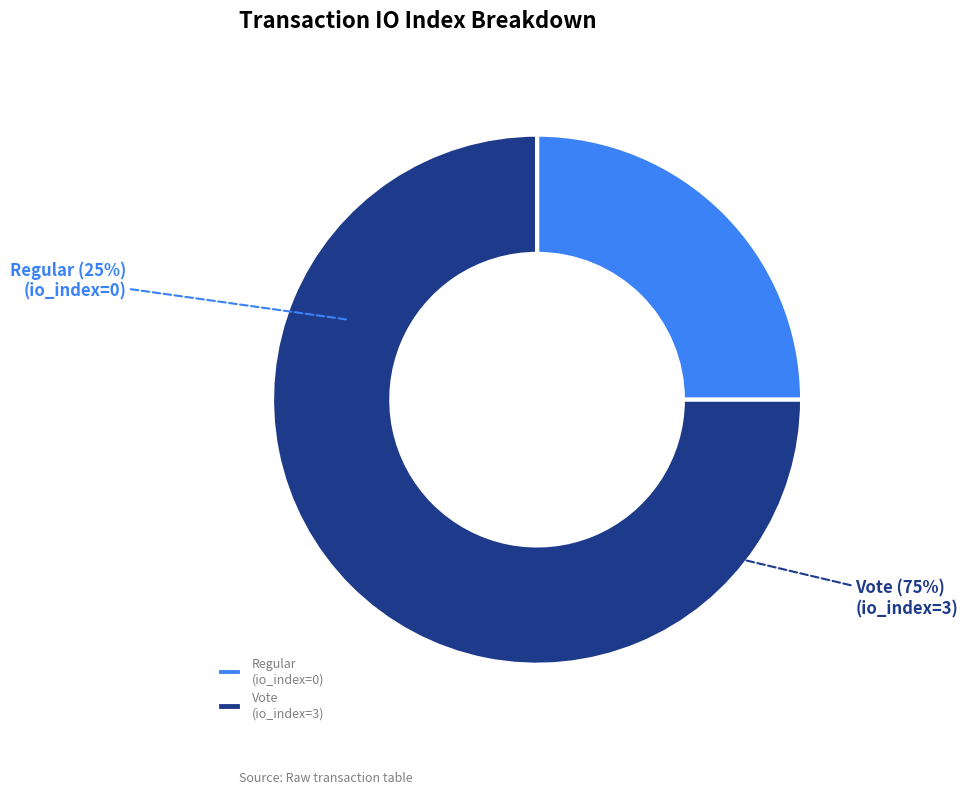

Which slice is the smallest?

Regular (io_index=0)